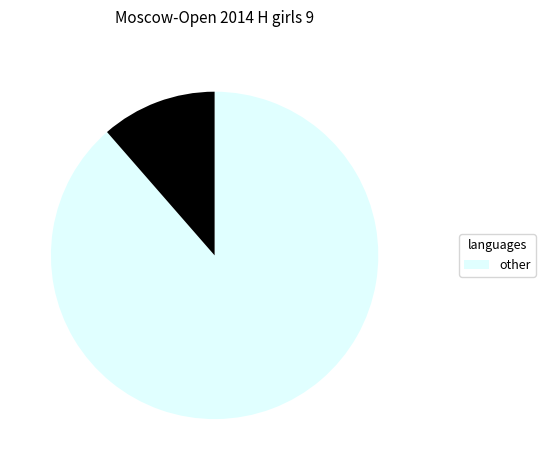

How many slices are in this pie chart?

2